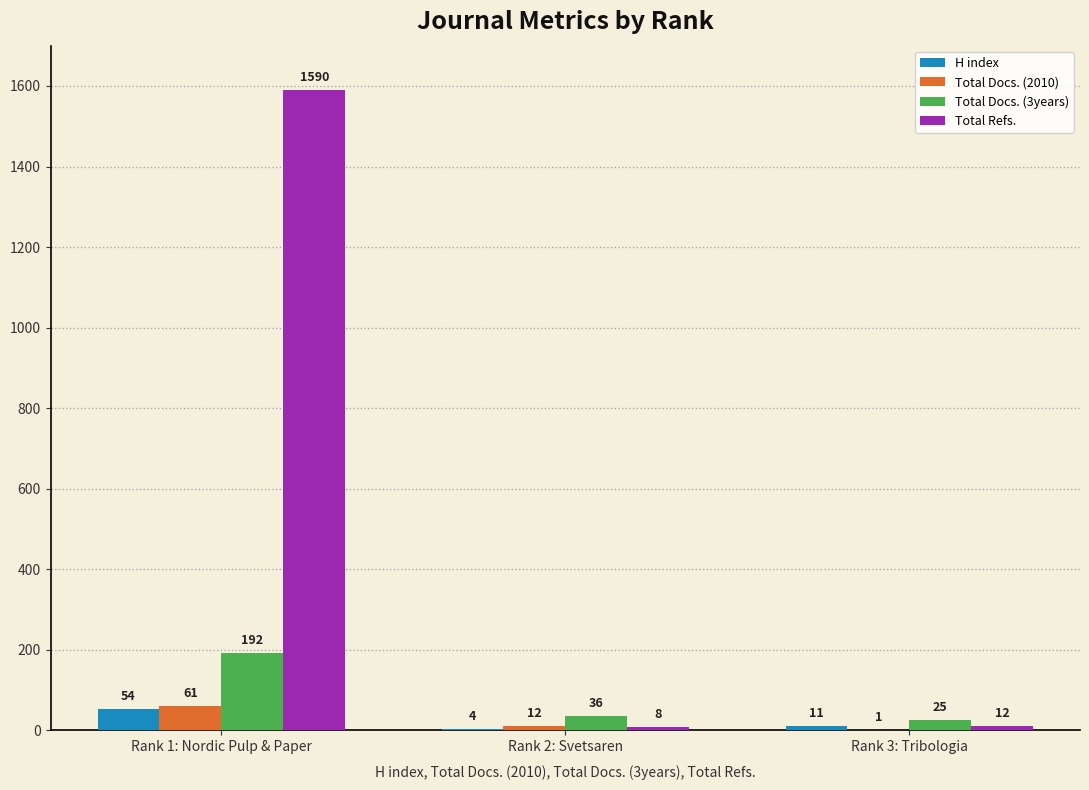

Is it true that Total Refs. equals 2723 at Rank 1: Nordic Pulp & Paper?

False